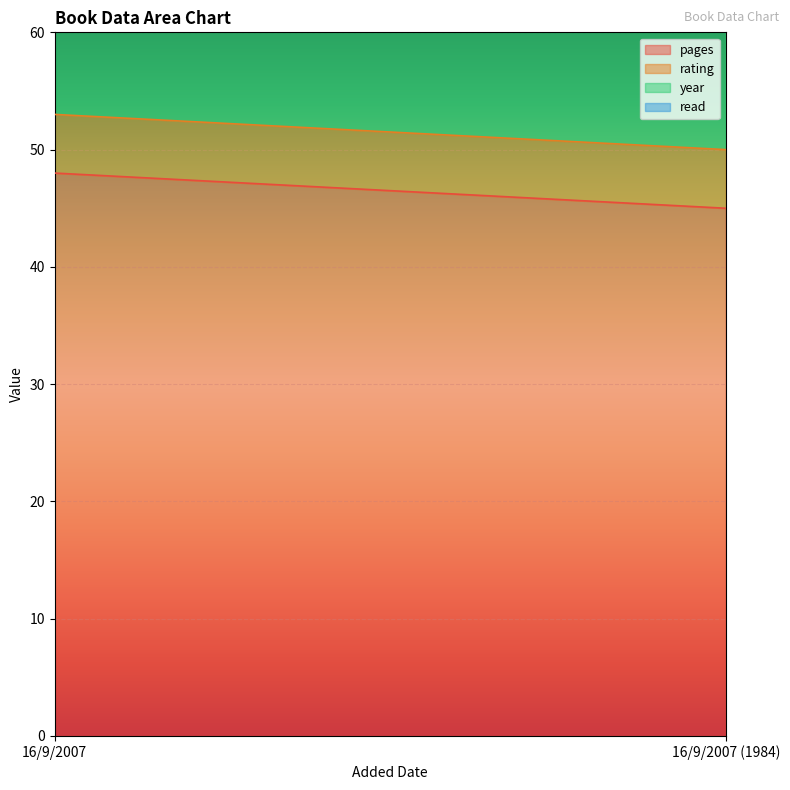

What are all the series names shown in the legend?

pages, rating, year, read